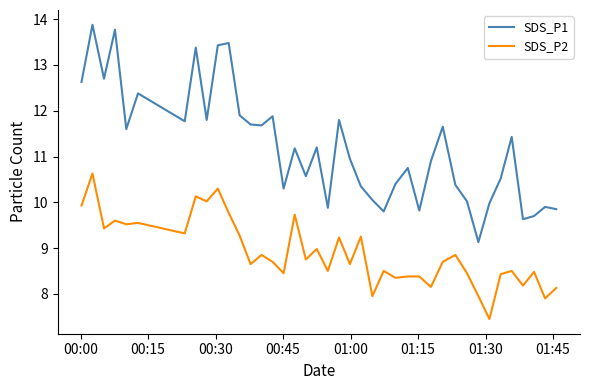

Which series has the widest spread of values?

SDS_P1